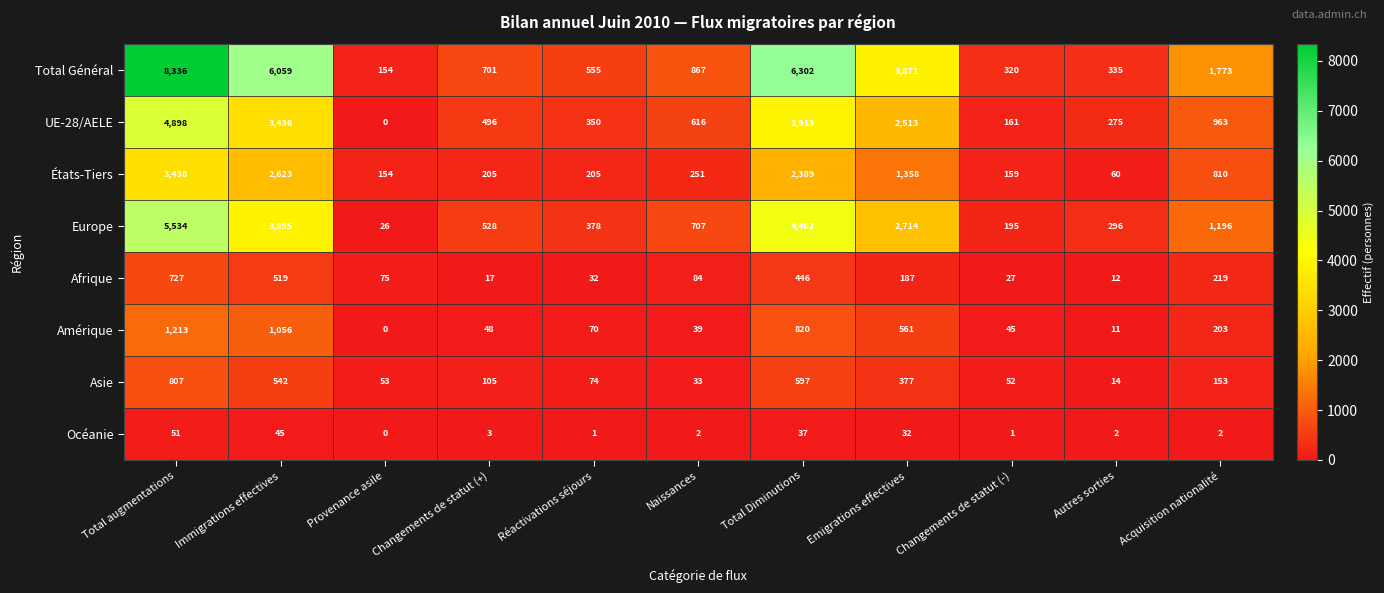

At which label does États-Tiers first exceed 251?

Total augmentations